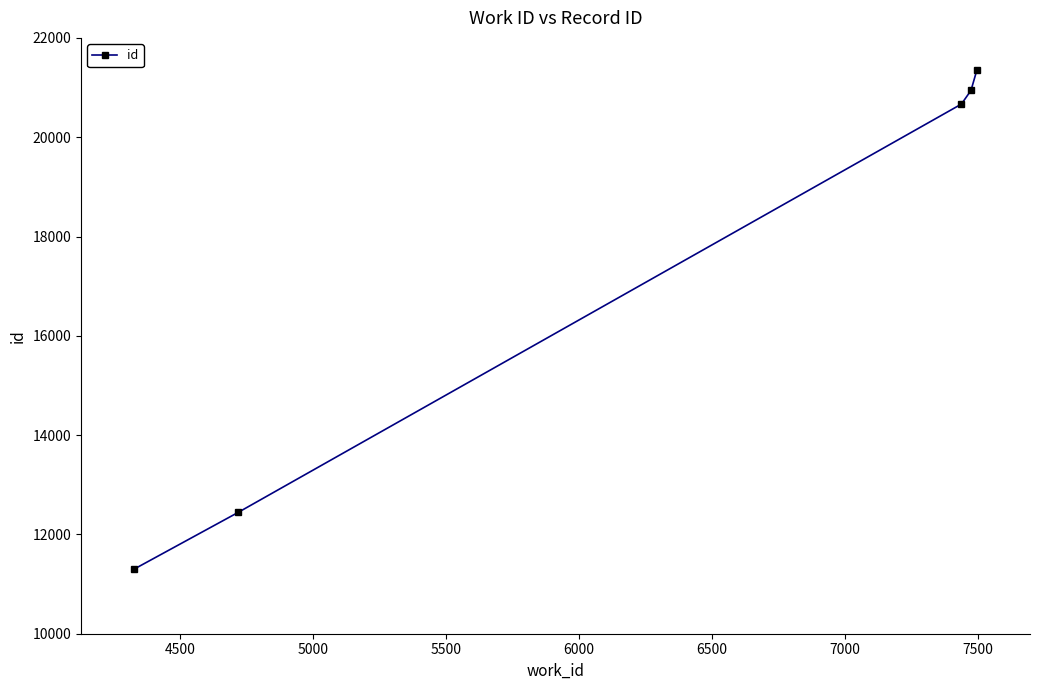

What is the sum of all values?

86703